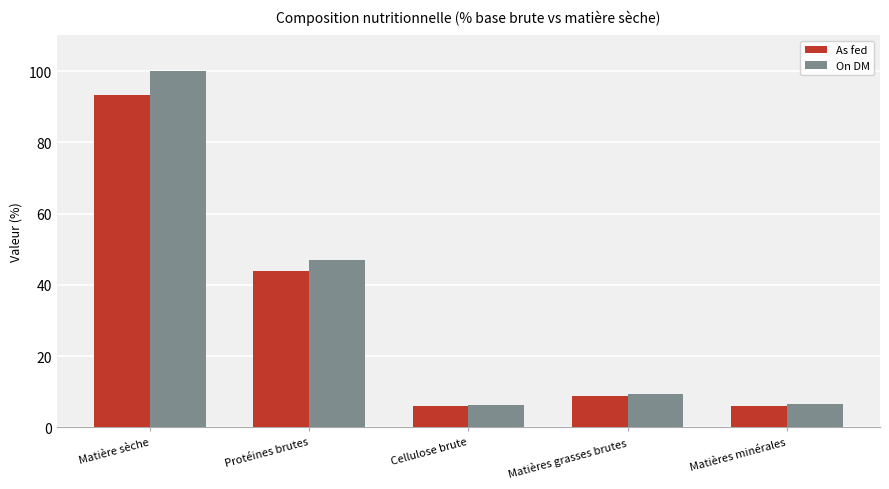

How many values in the On DM series are below 9?

2